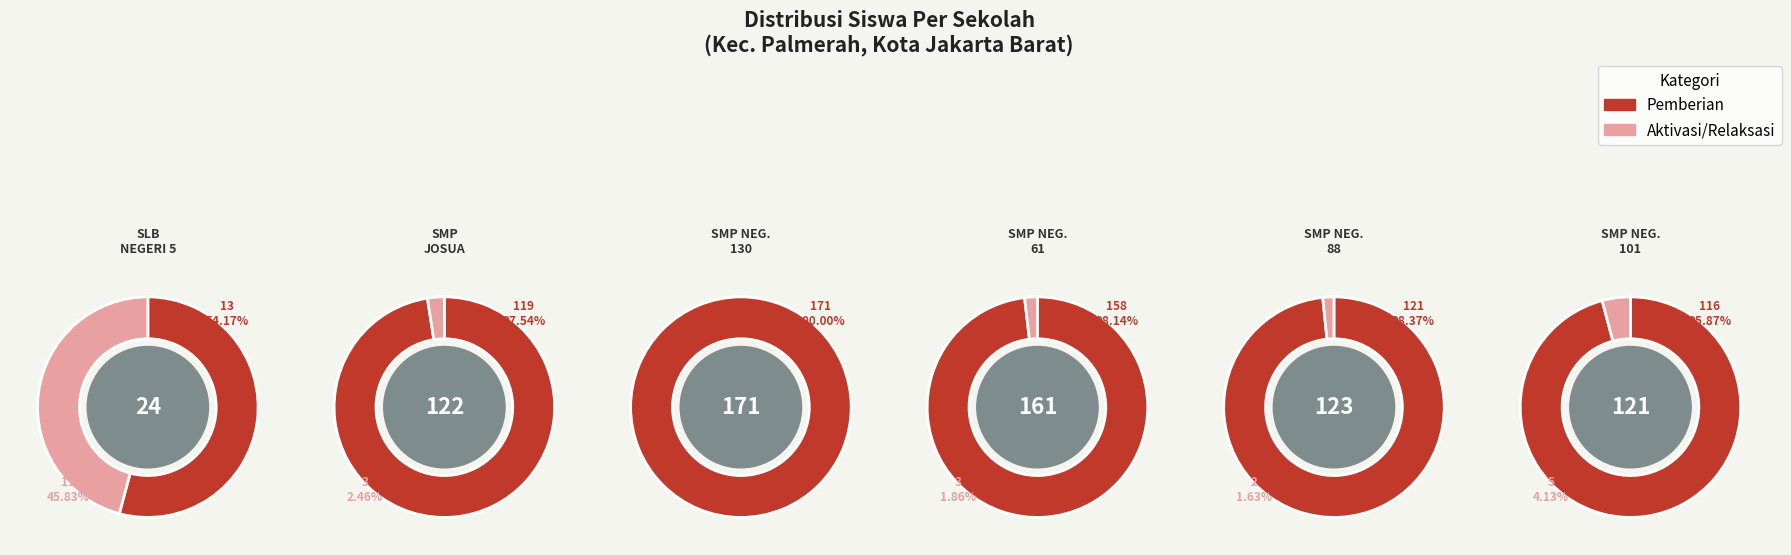

True or false: SMP NEGERI 130 JAKARTA accounts for 13% of the total.

False